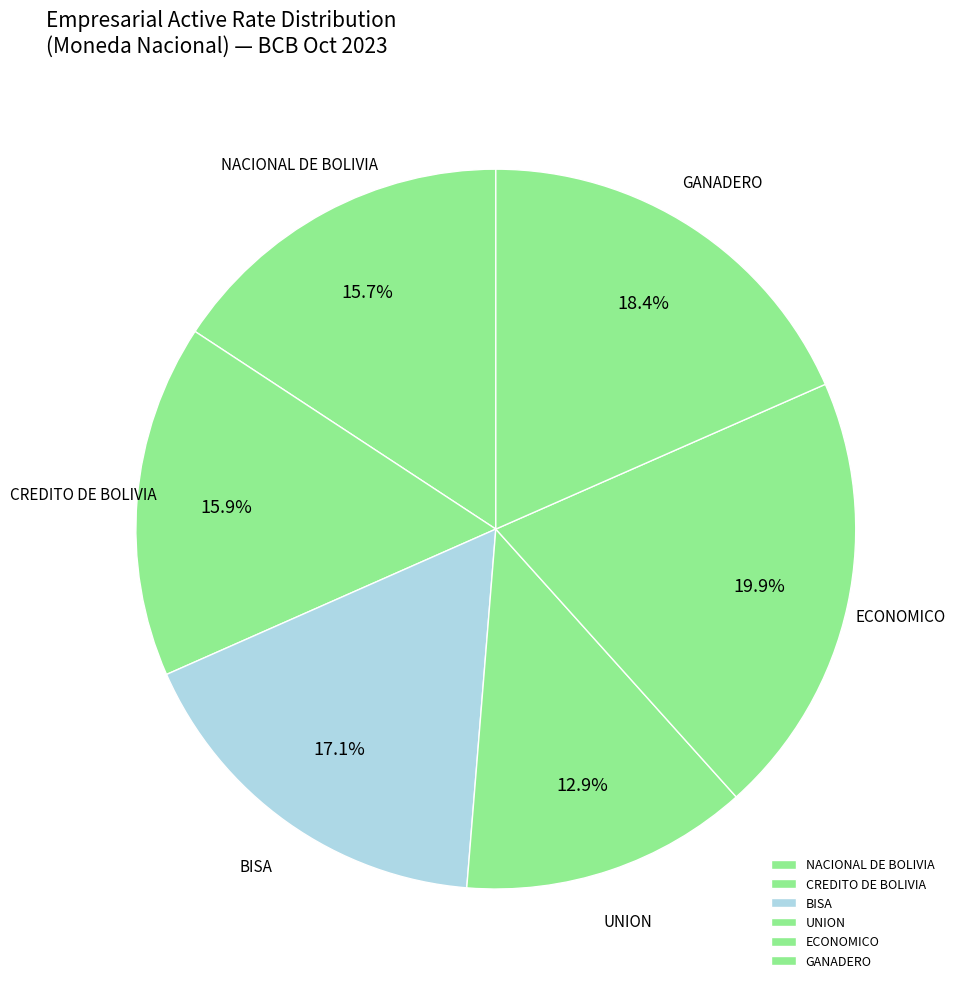

Which category has the biggest portion of the pie?

ECONOMICO